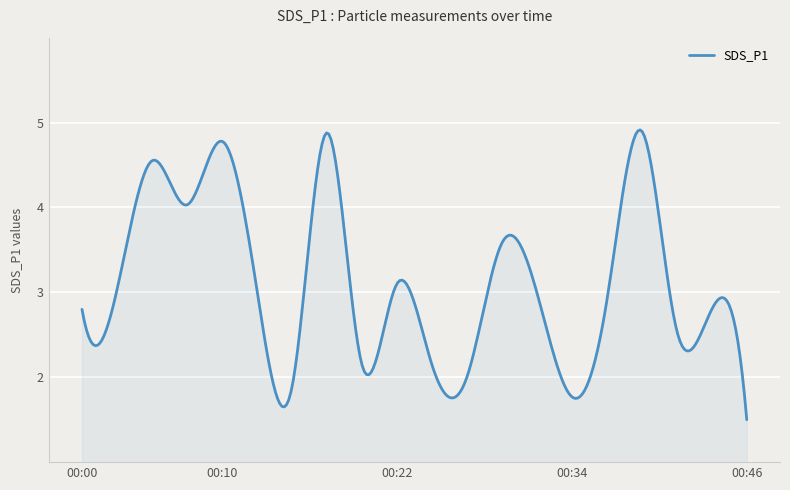

What is the maximum value shown in the chart?

4.9